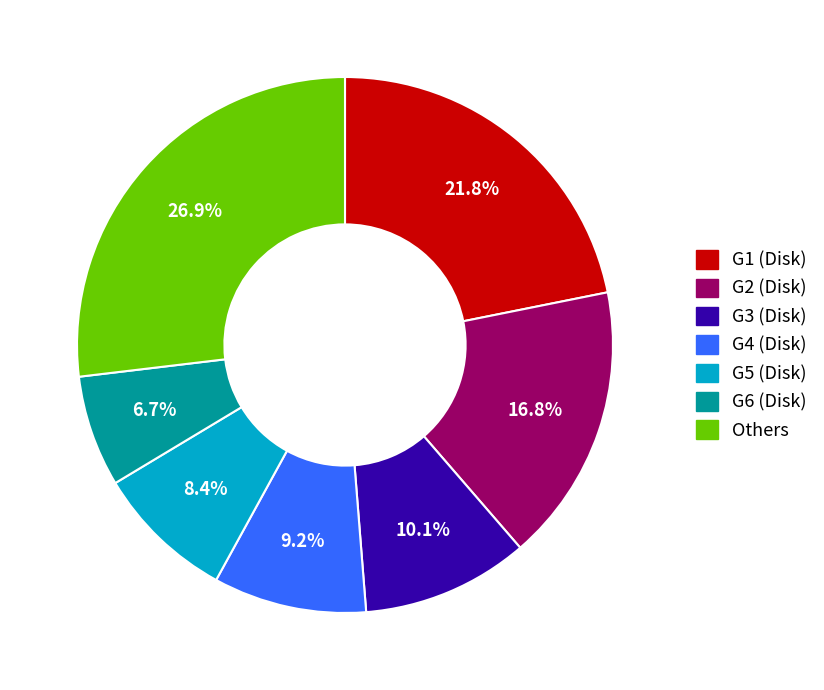

Is there any slice that represents more than half of the pie?

No